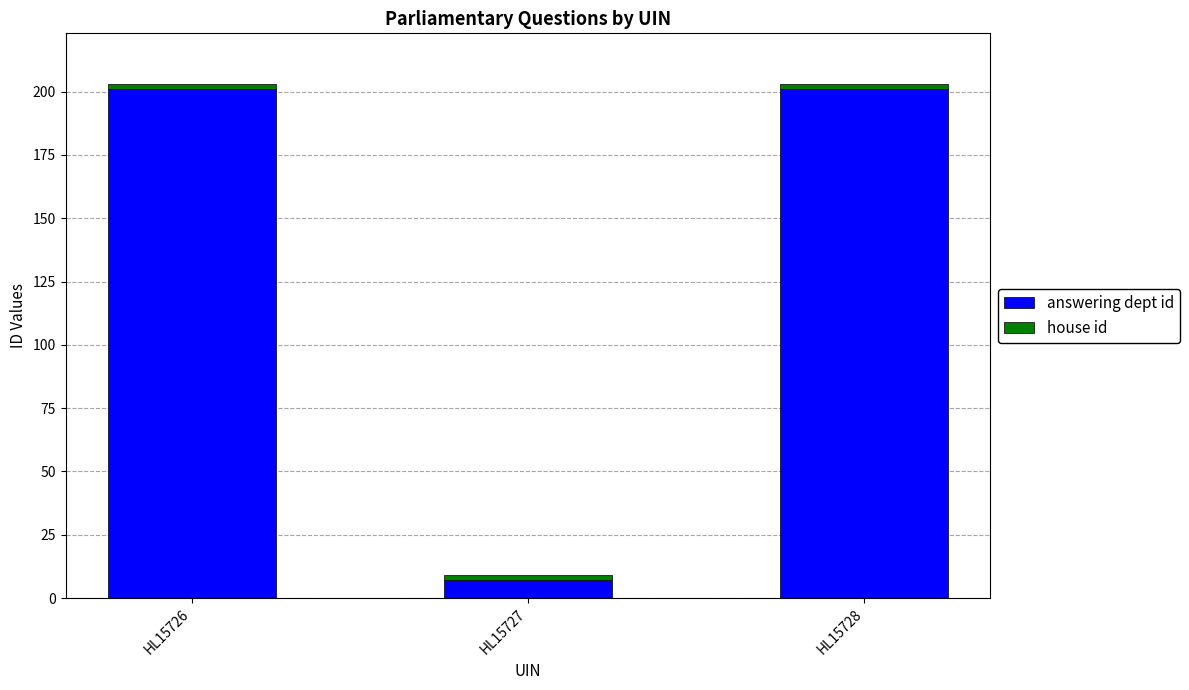

True or false: answering dept id has a value of 201 at HL15726.

True